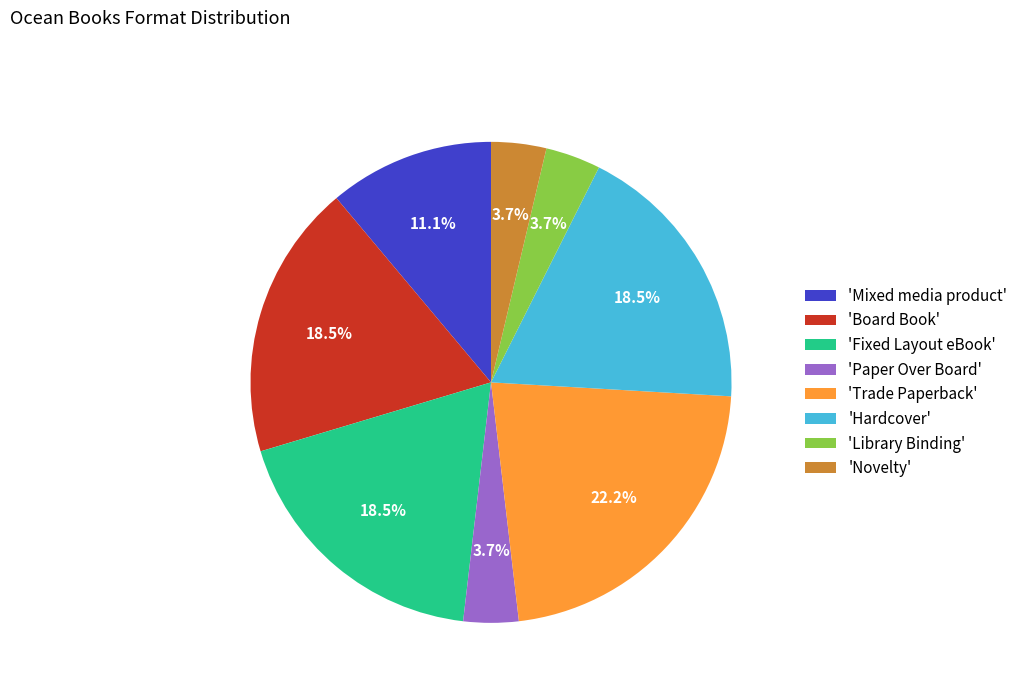

How many segments does this pie chart have?

8